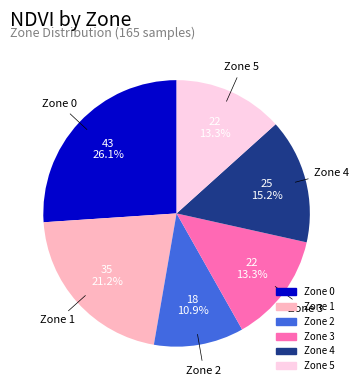

Between Zone 3 and Zone 4, which is larger?

Zone 4